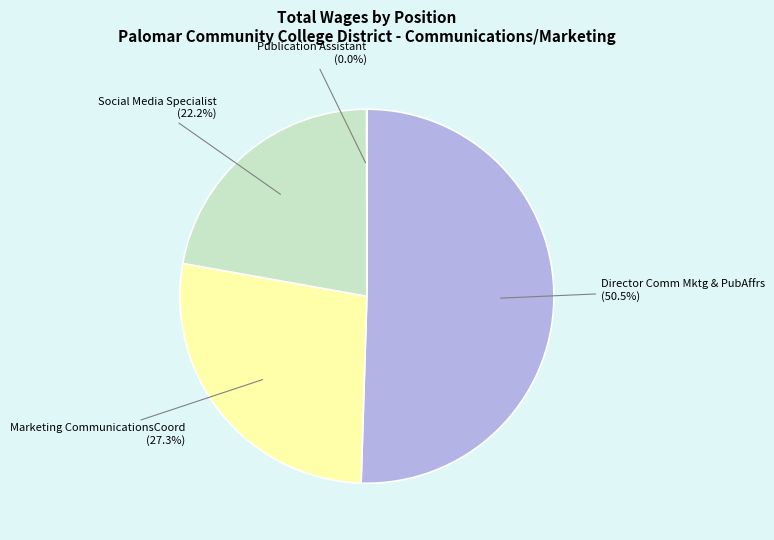

Is there a majority slice in this chart?

Yes